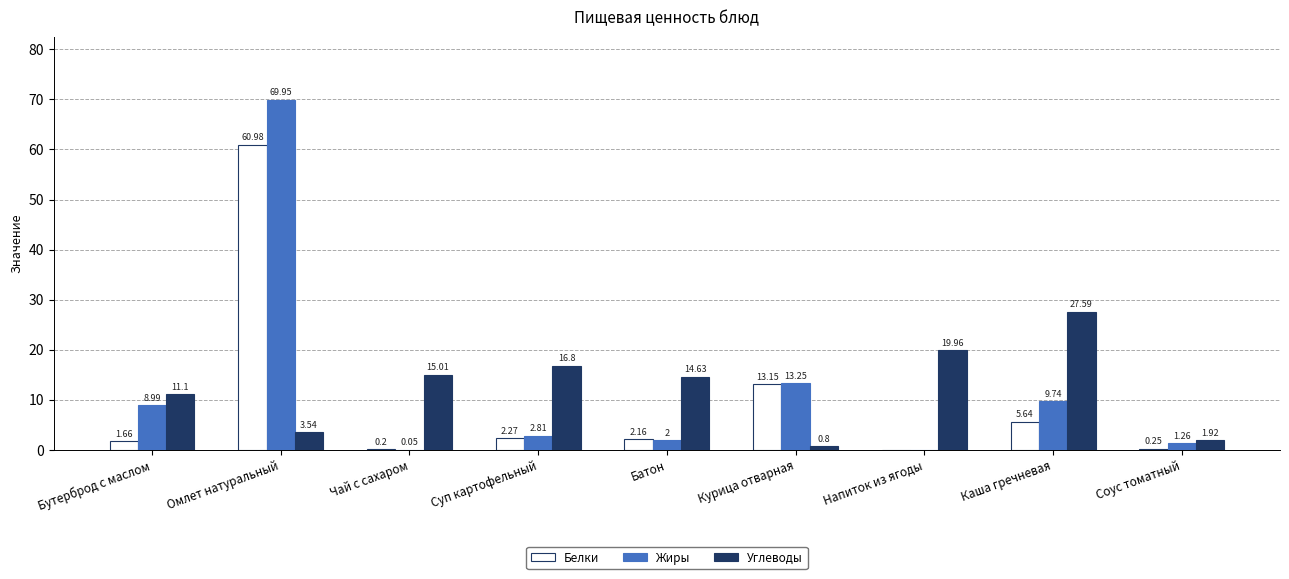

Is it true that Жиры equals 2.0 at Батон?

True